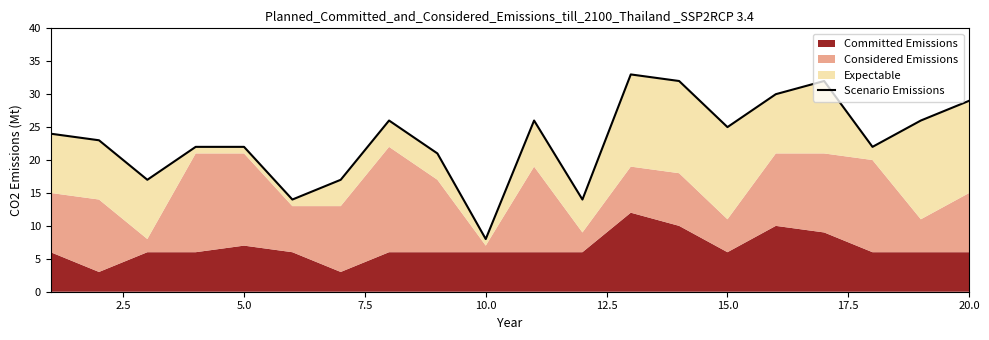

The value at 18 is 43. True or false?

False